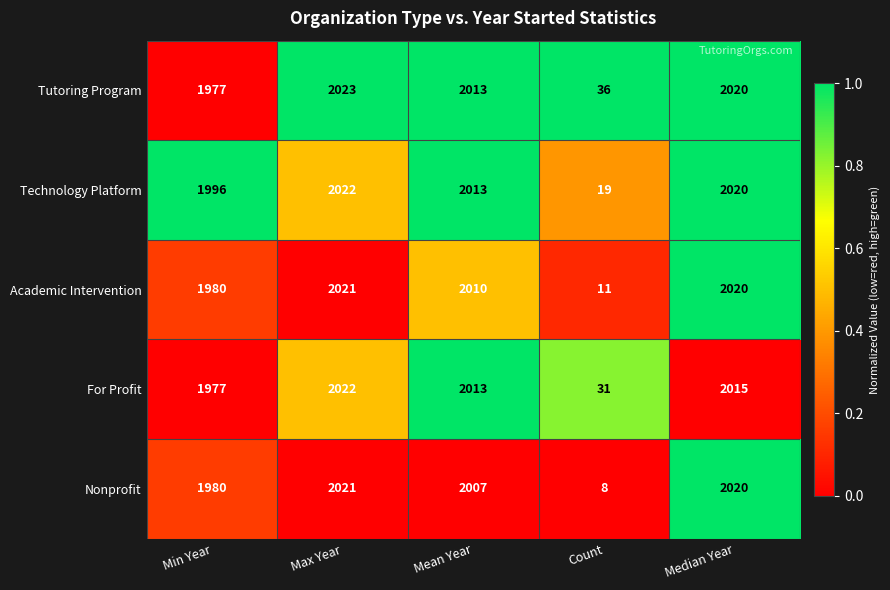

Where does the Tutoring Program series first go above 2013?

Max Year